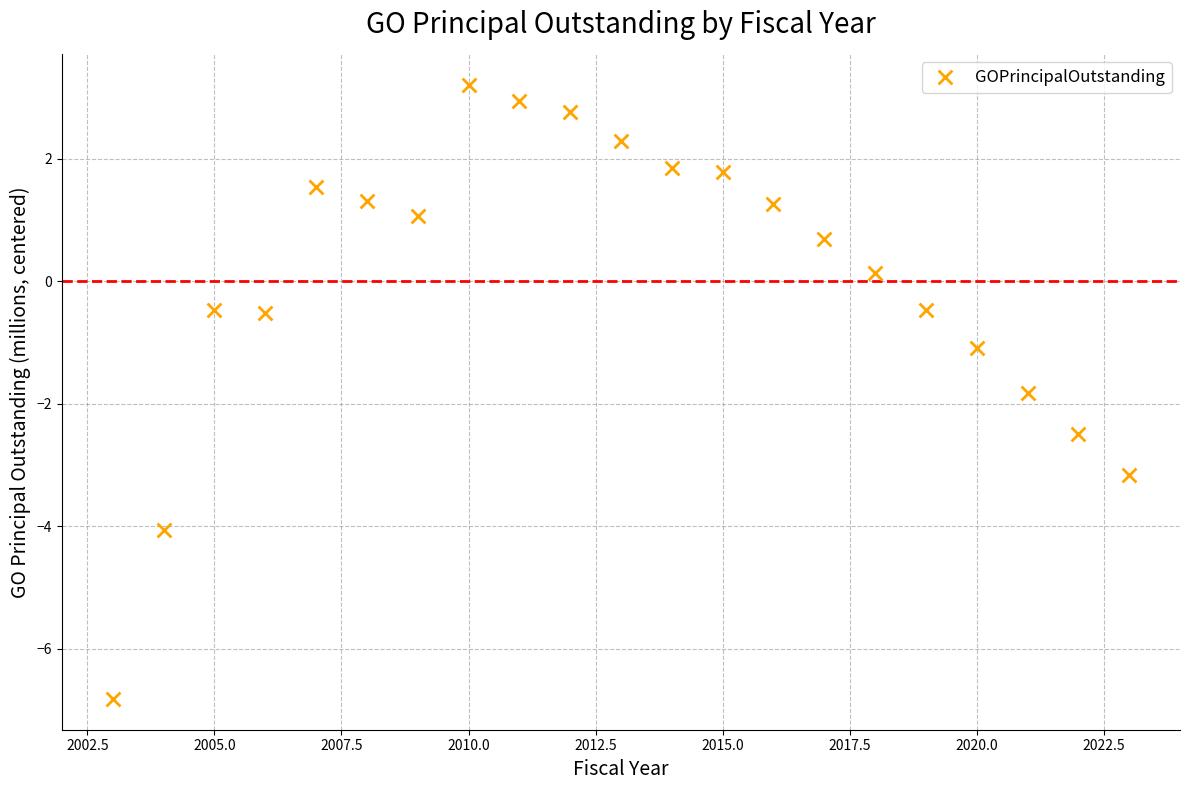

What is the range of X values (max minus min)?

20.0